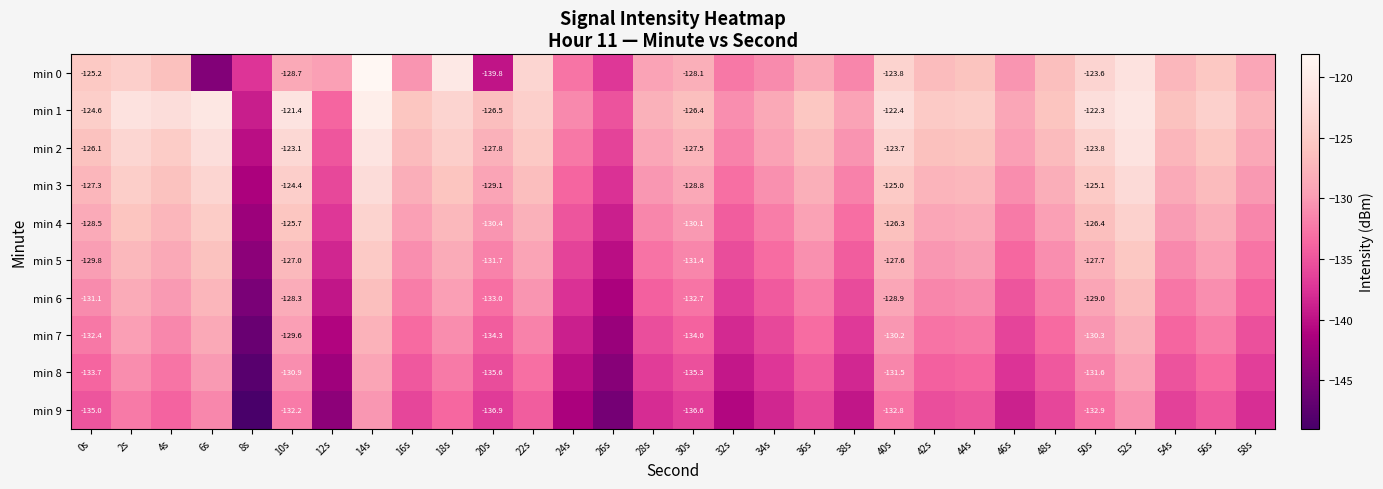

What is the difference between the second highest and second lowest values in the min 6 series?

14.8